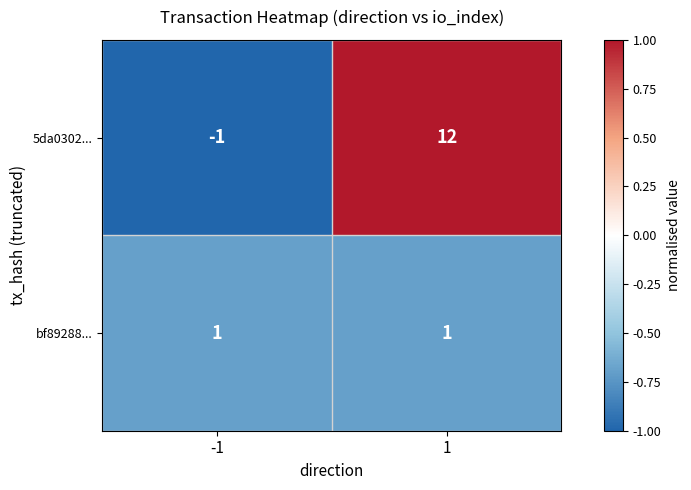

What is the difference between the highest and lowest values at 1?

11